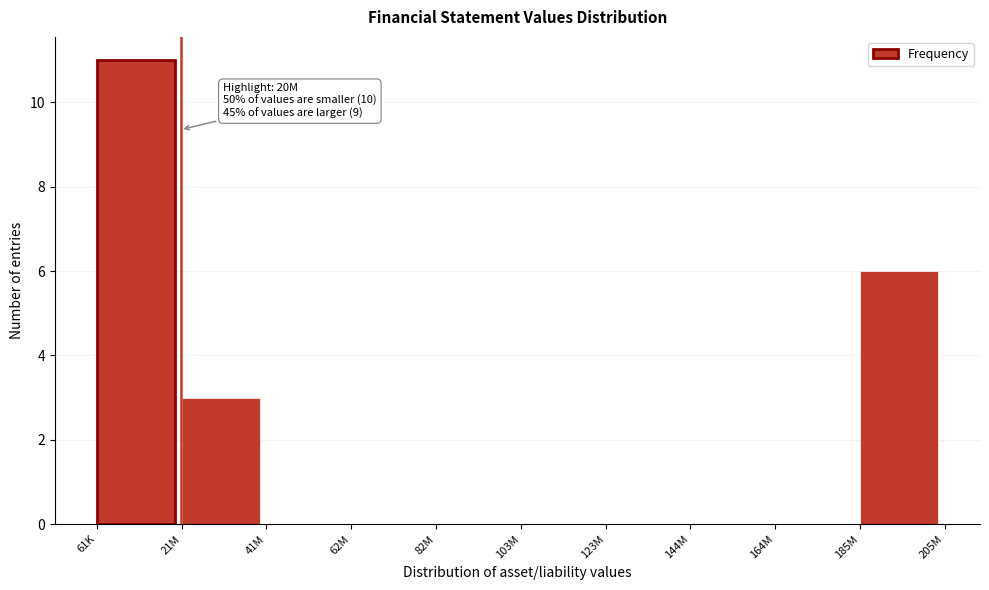

Reading right to left, transcribe all the data shown in this chart.

185M=6	164M=0	144M=0	123M=0	103M=0	82M=0	62M=0	41M=0	21M=3	61K=11